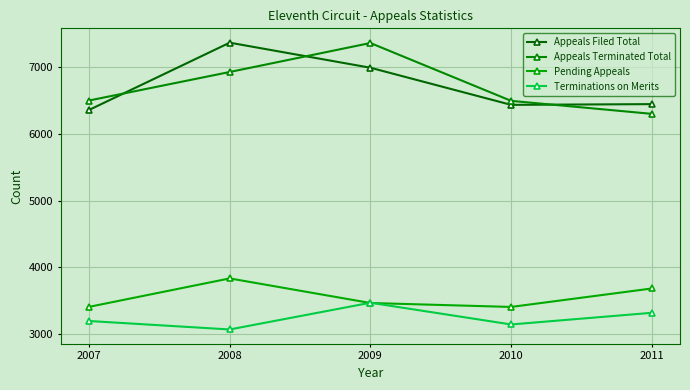

What is the difference between the highest and lowest values at 2010?

3355